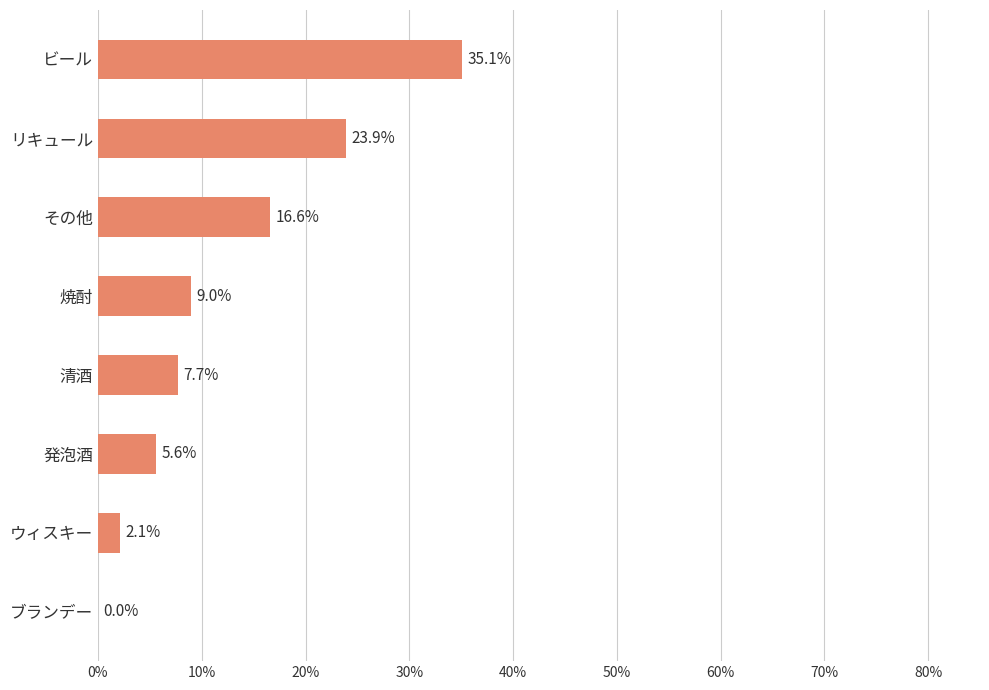

What is the sum of all values?

100.0